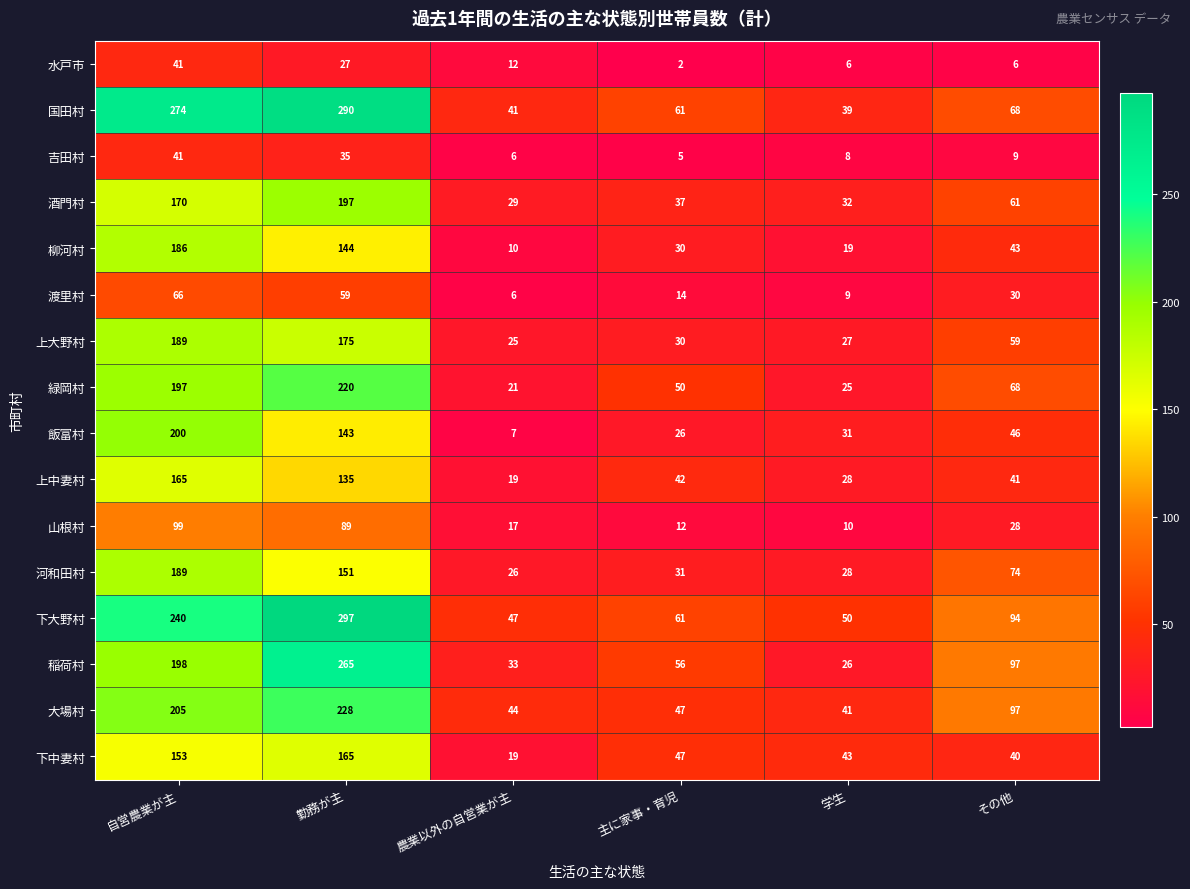

Rank the categories by 山根村 value from highest to lowest.

自営農業が主, 勤務が主, その他, 農業以外の自営業が主, 主に家事・育児, 学生